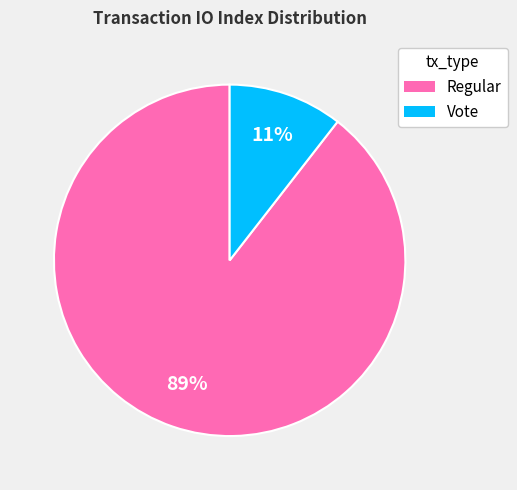

Is it true that Vote is 11% of the pie?

True